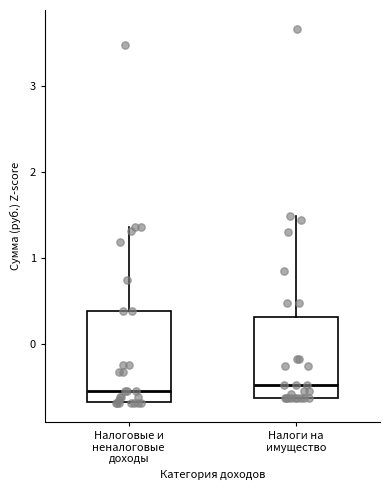

Where is the lower edge of the box for Налоги на имущество on the y-axis? The values are not printed on the chart, so give them approximately, as read against the axis.

-0.6